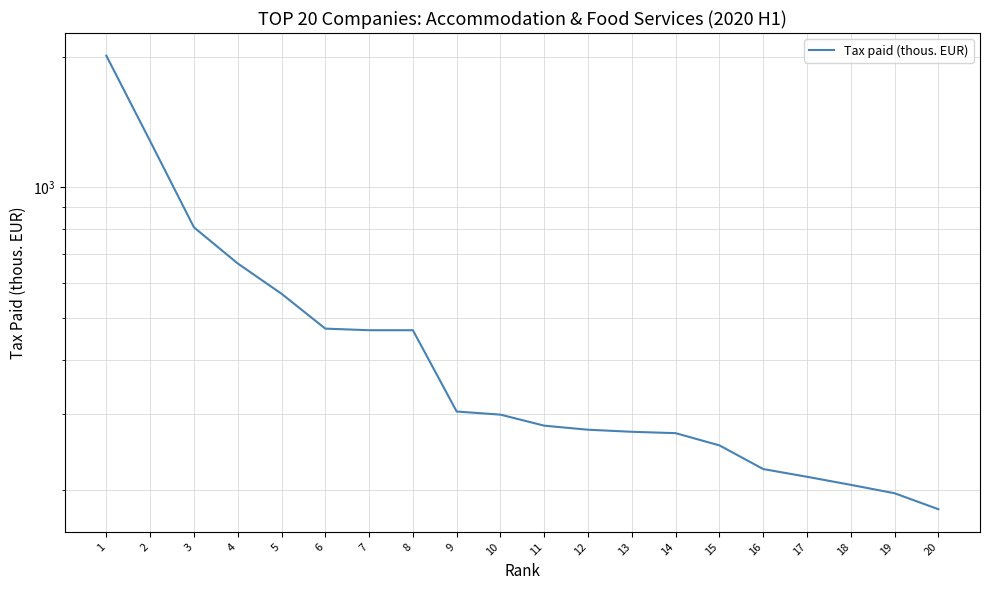

Where is the data nearest to the value 1095?

2